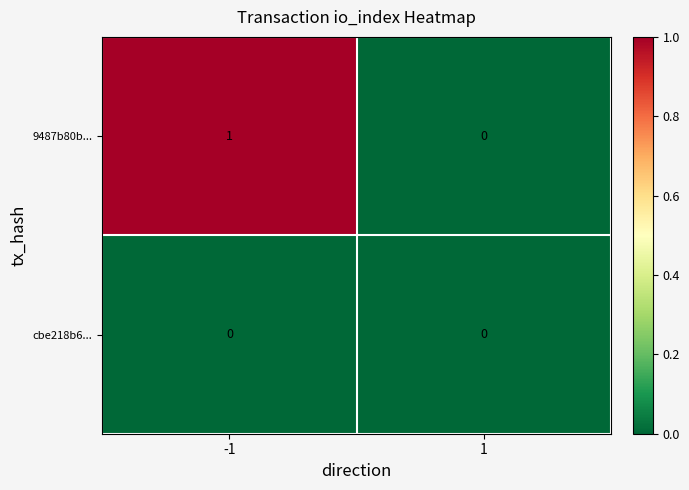

Count the number of data series in this chart.

2